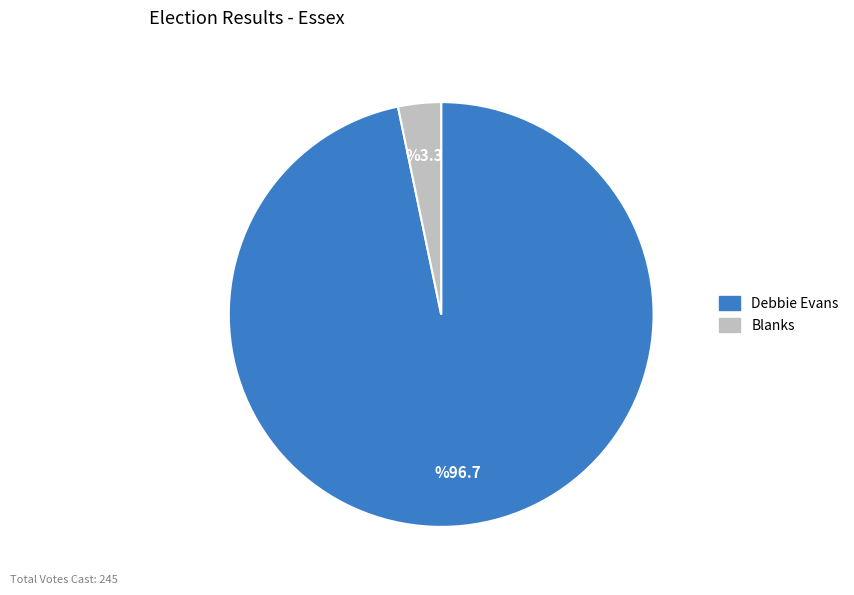

Is Debbie Evans the majority of the pie?

Yes